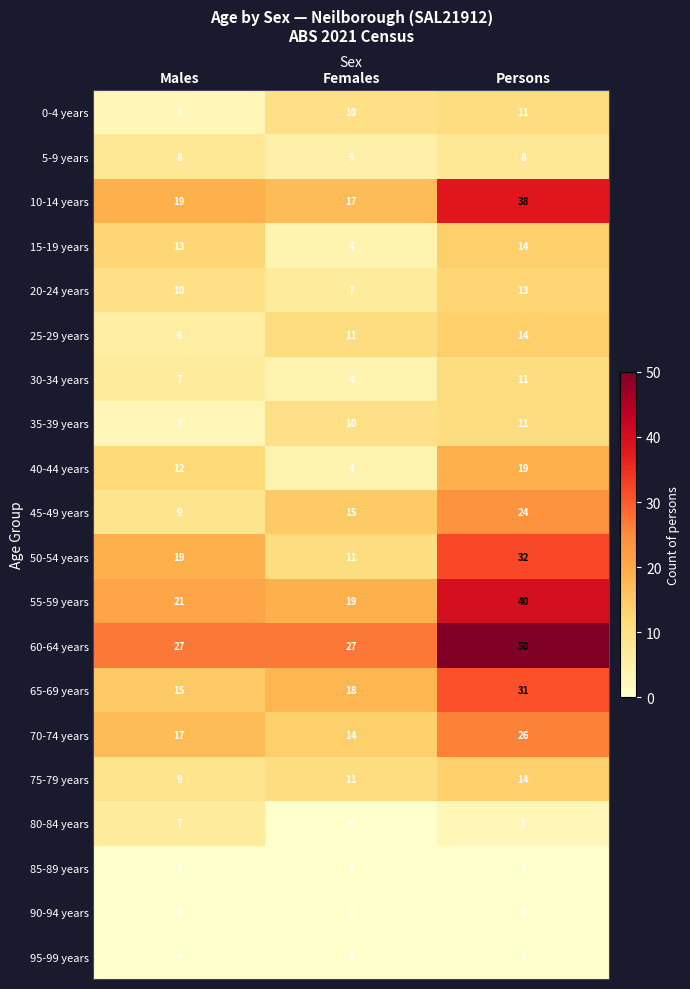

Where is 30-34 years nearest to the value 7?

Males